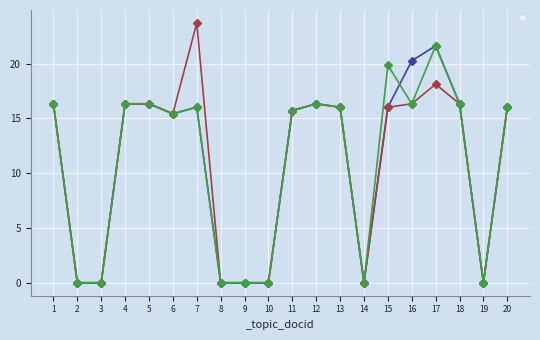

What are all the series names shown in the legend?

_topic_01, _topic_05, _topic_09